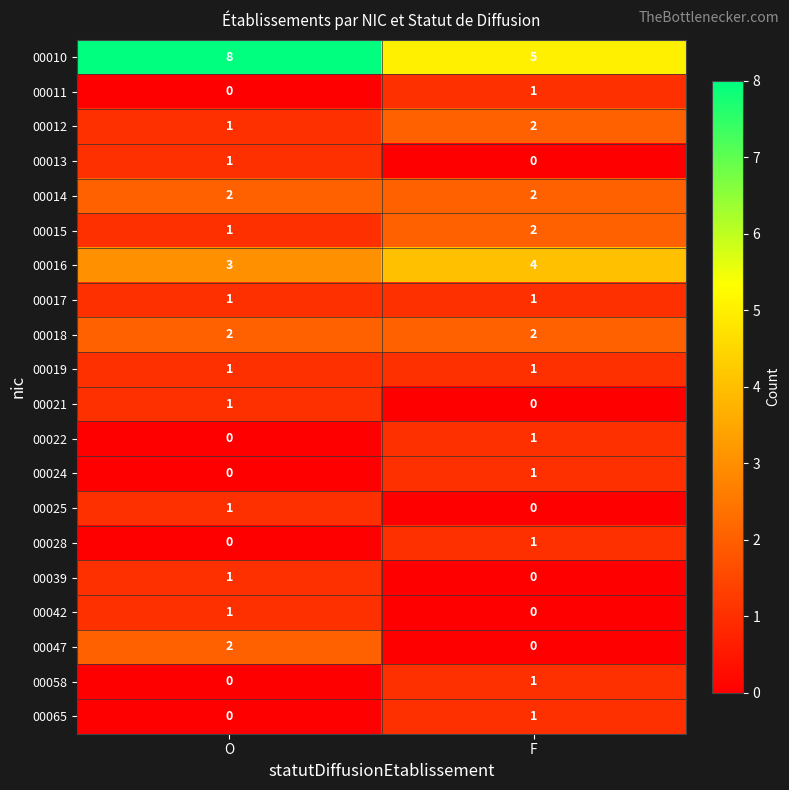

Between O and F, which series saw the biggest shift?

00010